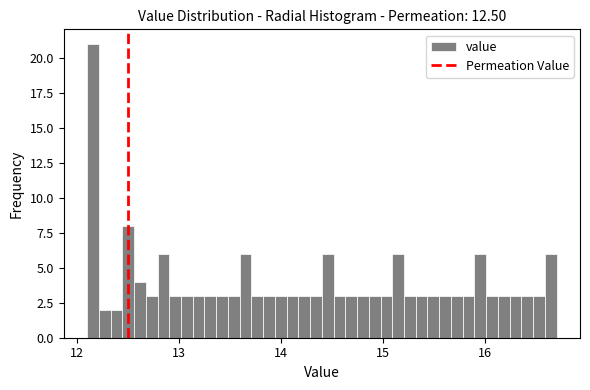

Around what value on the x-axis is the tallest bar? Give the approximate position of its centre, as read against the axis.

12.2